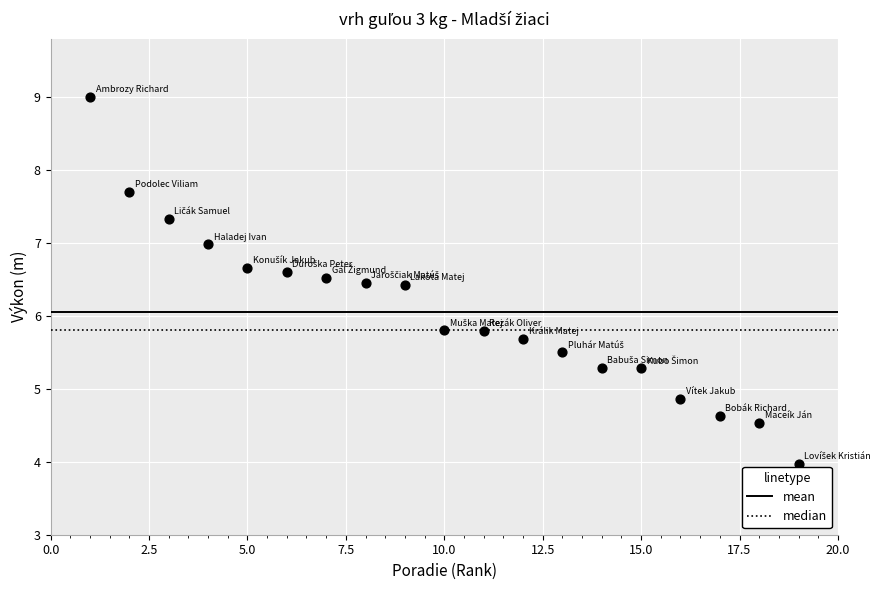

What is the range of X values (max minus min)?

18.0